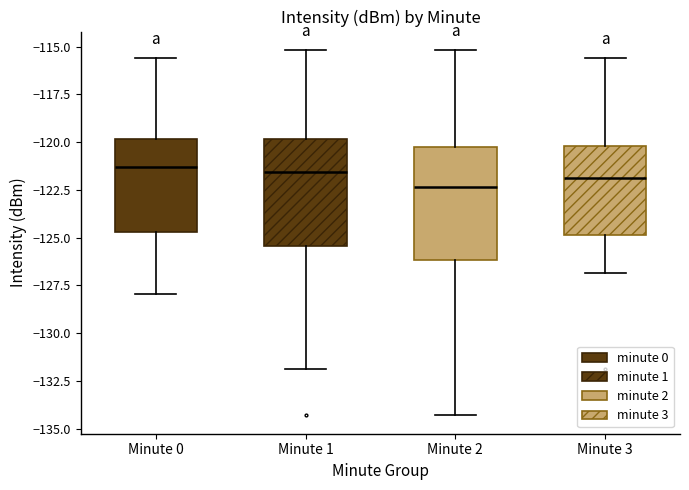

Reading left to right, transcribe this box plot: for each box, give where its median line is, the range the box spans, and where its two whiskers end, as read against the y-axis. The values are not printed on the chart, so give them approximately, as read against the axis.

Minute 0: median -121.5, box -124.5 to -120.0, whiskers -128.0 to -115.5
Minute 1: median -121.5, box -125.5 to -120.0, whiskers -132.0 to -115.0
Minute 2: median -122.5, box -126.0 to -120.0, whiskers -134.5 to -115.0
Minute 3: median -122.0, box -125.0 to -120.0, whiskers -127.0 to -115.5